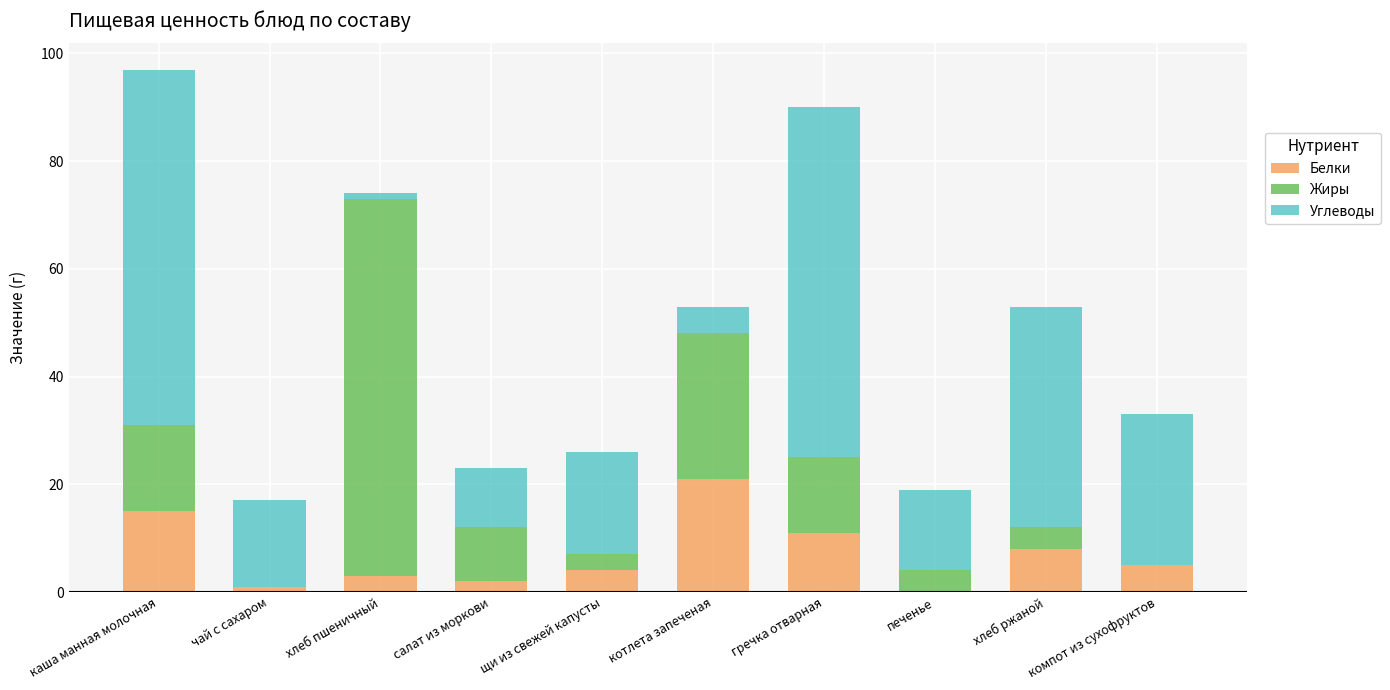

Is it true that Белки equals 14 at печенье?

False